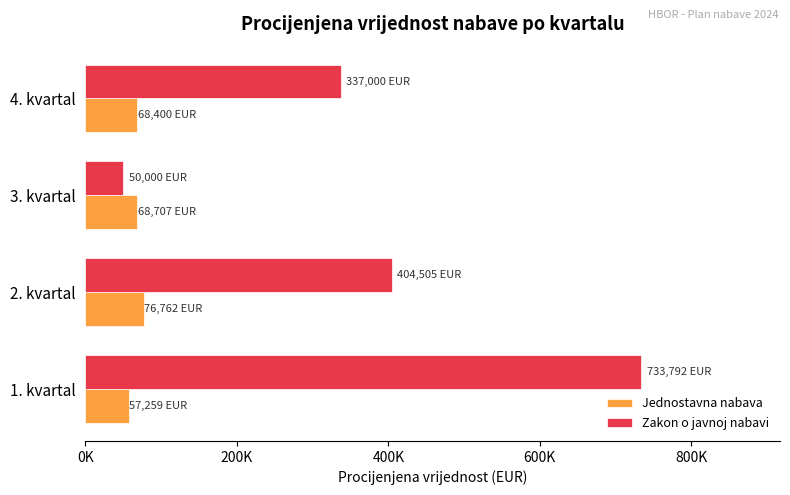

Which series has the largest total across all categories?

Zakon o javnoj nabavi